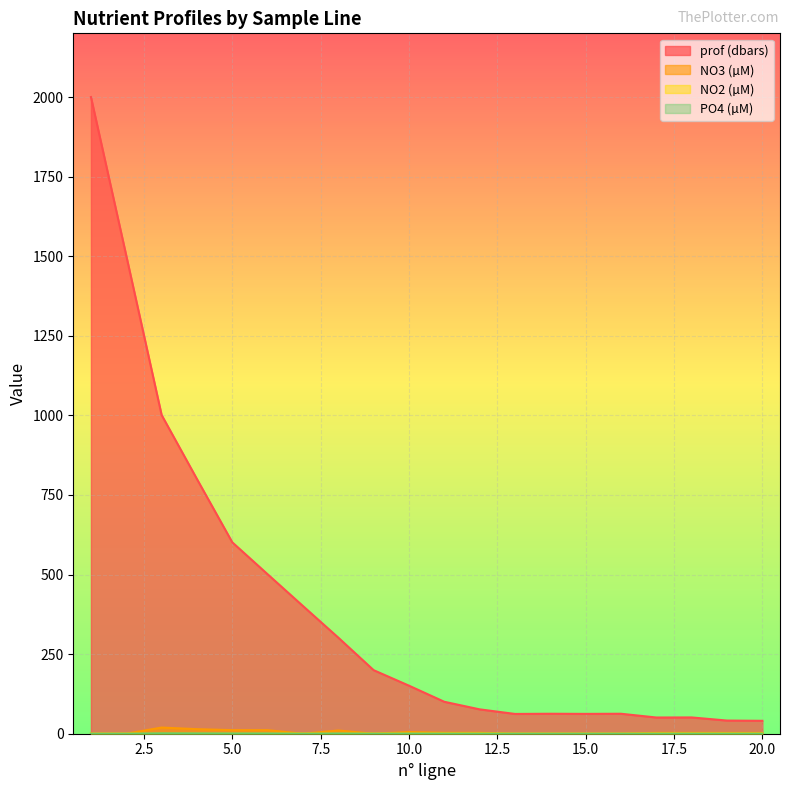

Reading left to right, what are all the values shown in this chart?

prof (dbars): 1=2000.3	2=1501.7	3=1001.2	4=800.0	5=601.2	6=500.9	7=401.1	8=301.8	9=199.6	10=150.9	11=100.3	12=76.5	13=62.1	14=62.7	15=62.3	16=62.7	17=50.9	18=51.1	19=41.3	20=40.5
NO3 (µM): 1=0.0	2=0.0	3=19.3	4=14.3	5=11.2	6=11.1	7=0.0	8=10.1	9=0.0	10=5.3	11=3.0	12=2.9	13=0.0	14=0.0	15=0.0	16=0.0	17=2.7	18=2.7	19=2.5	20=2.5
NO2 (µM): 1=0.0	2=0.0	3=0.0	4=0.0	5=0.0	6=0.0	7=0.0	8=0.0	9=0.0	10=0.1	11=0.3	12=0.3	13=0.0	14=0.0	15=0.0	16=0.0	17=0.2	18=0.2	19=0.2	20=0.2
PO4 (µM): 1=0.0	2=0.0	3=1.1	4=0.9	5=0.7	6=0.6	7=0.0	8=0.6	9=0.0	10=0.3	11=0.2	12=0.2	13=0.0	14=0.0	15=0.0	16=0.0	17=0.1	18=0.1	19=0.1	20=0.1